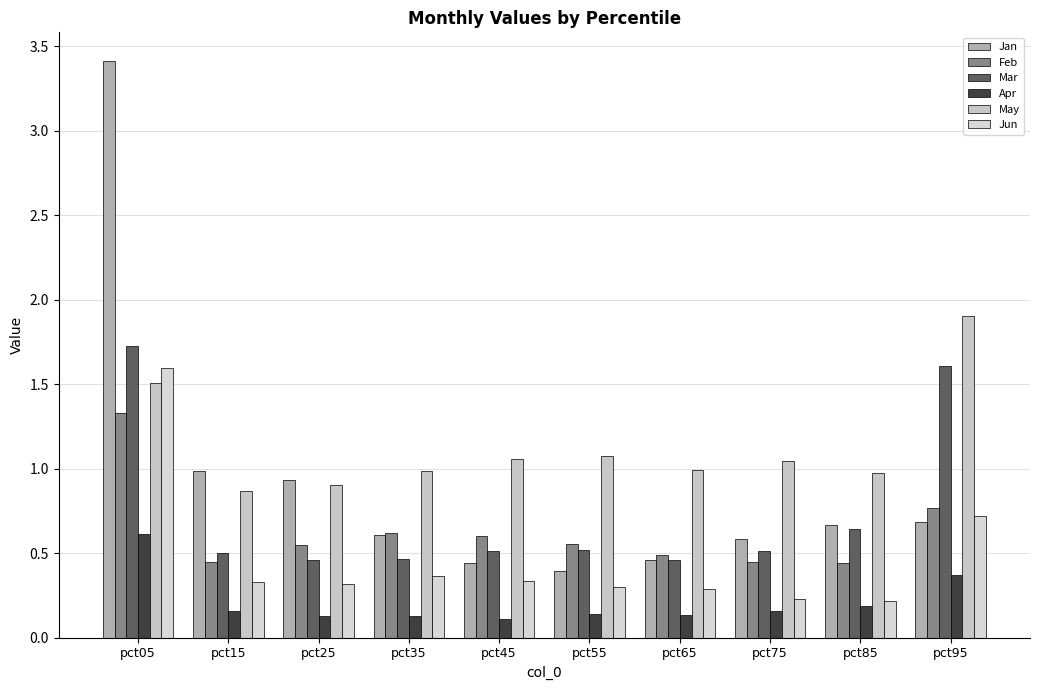

The Mar series shows 2.1 at pct95. True or false?

False